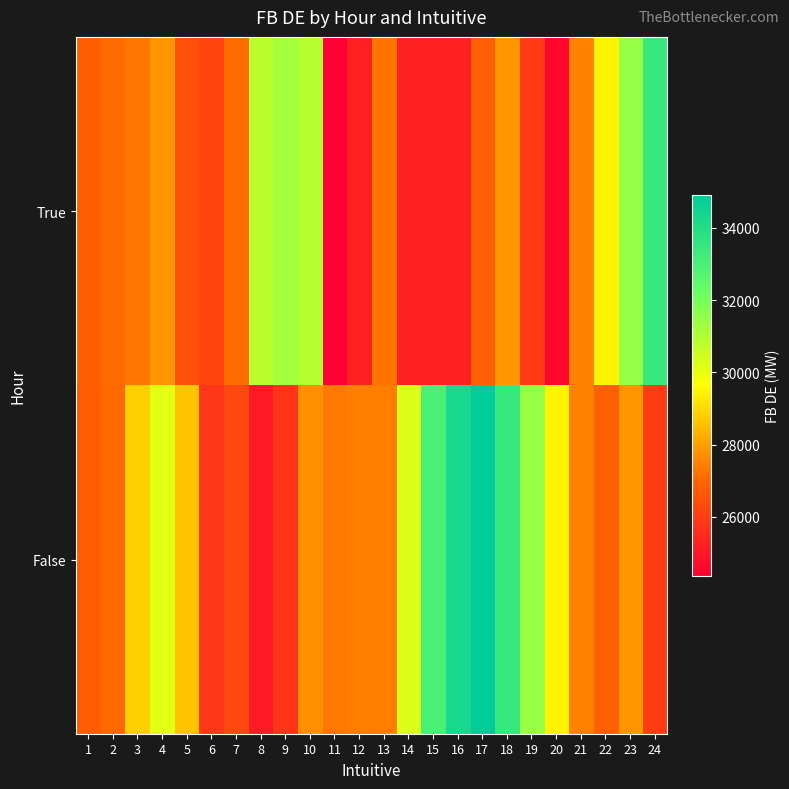

At which category does the chart reach its minimum across all series?

11